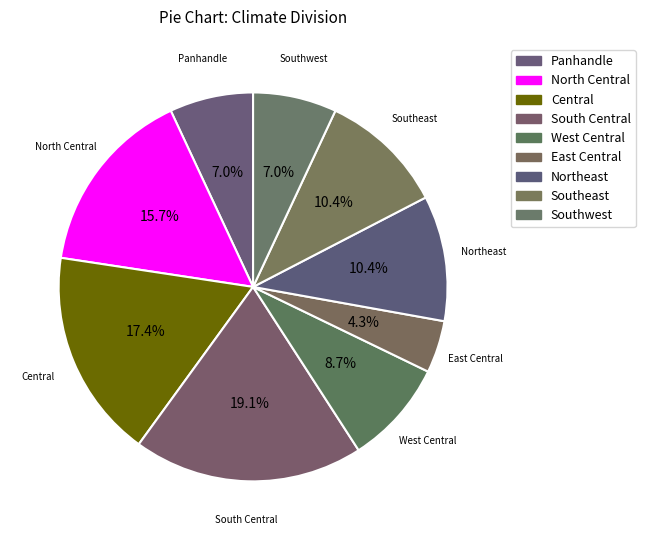

To the nearest percent, what is the difference between the largest and smallest slice percentages?

15%